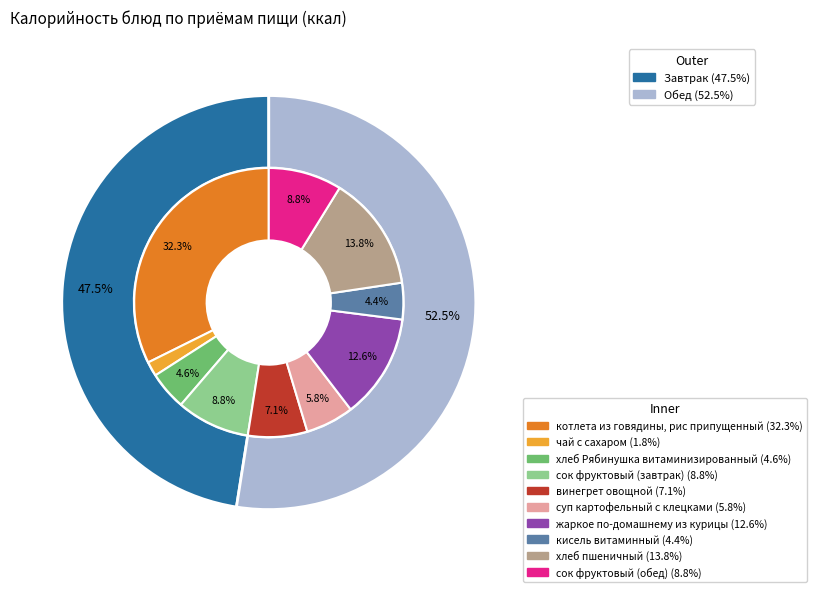

How much of the chart is everything except хлеб Рябинушка витаминизированный?

95.4%